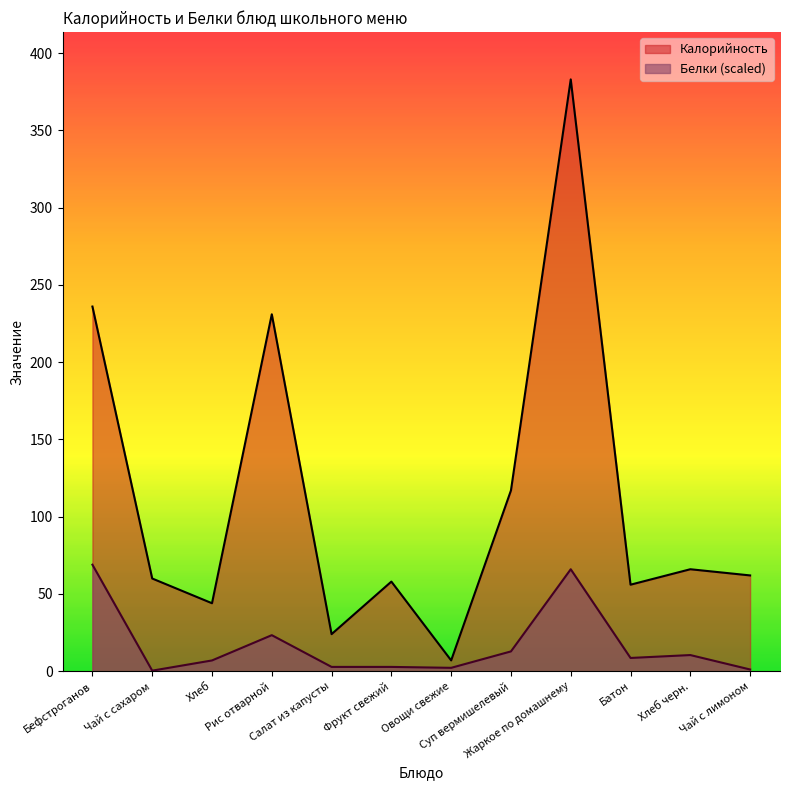

What is the average value of the Белки series?

17.2